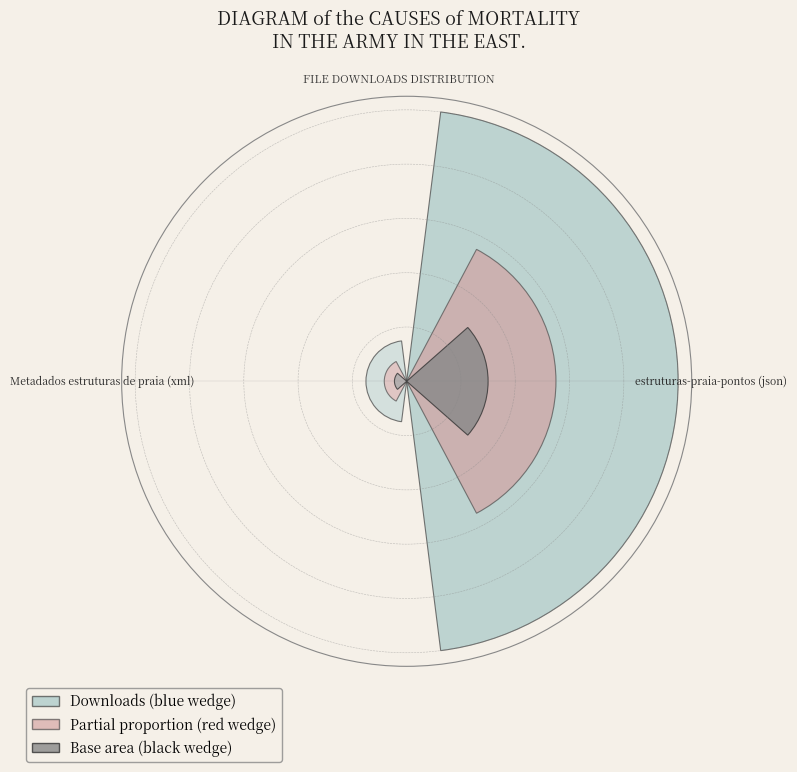

Which slice is the largest?

estruturas-praia-pontos (json)